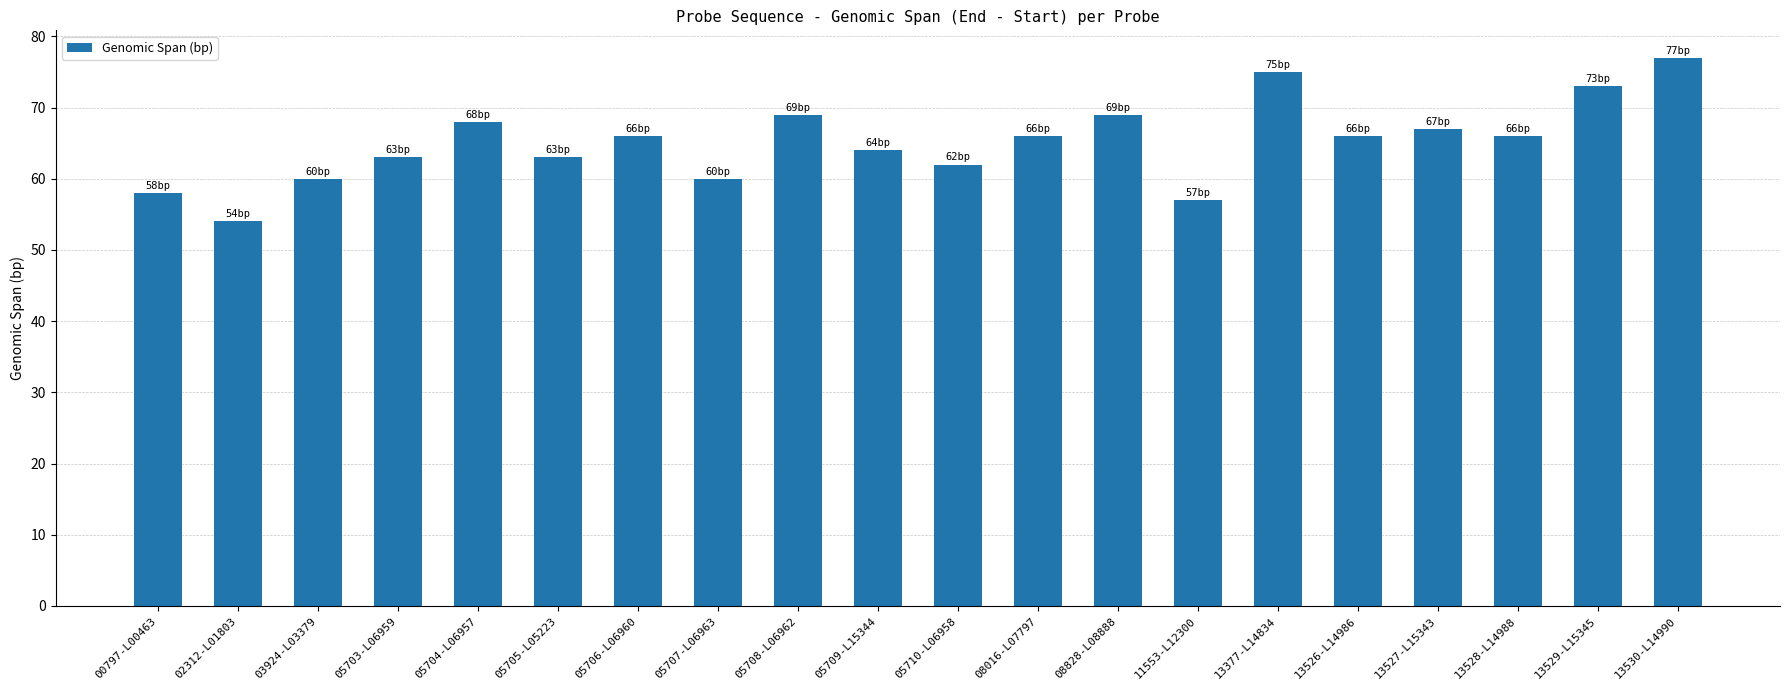

What is the value of the 2nd bar from the left?

54